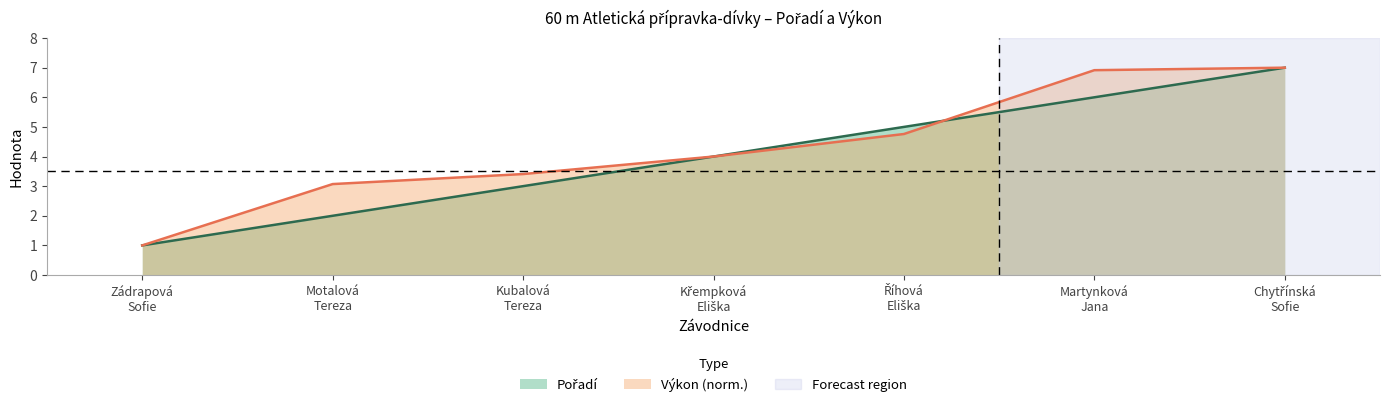

Reading left to right, extract all data points from this chart.

Pořadí: 1.0	2.0	3.0	4.0	5.0	6.0	7.0
Výkon: 1.0	3.1	3.4	4.0	4.8	6.9	7.0